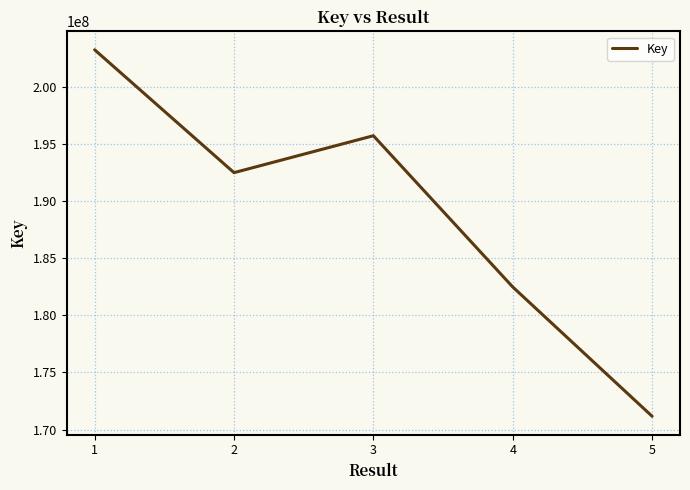

List the labels in order of value, largest first.

1, 3, 2, 4, 5